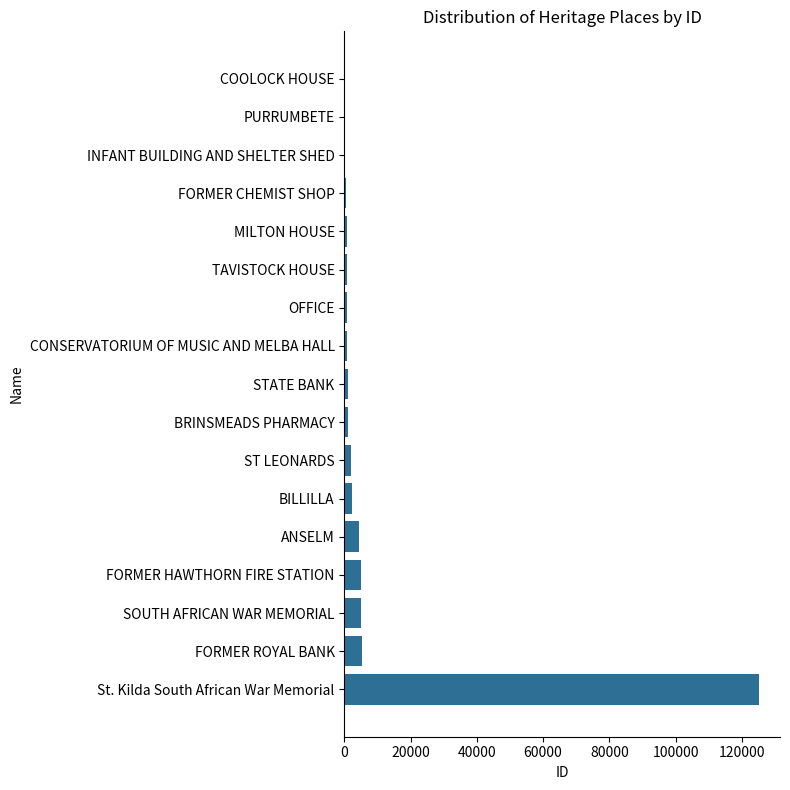

What is the sum of all values?

155619